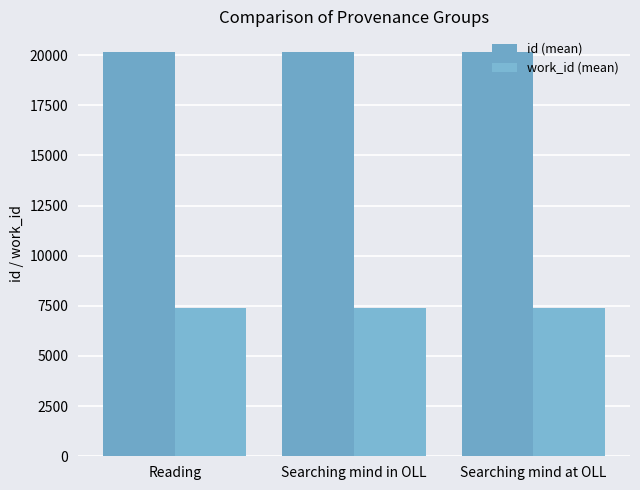

What is the sum of the id (mean) values at Reading and Searching mind at OLL?

40339.0